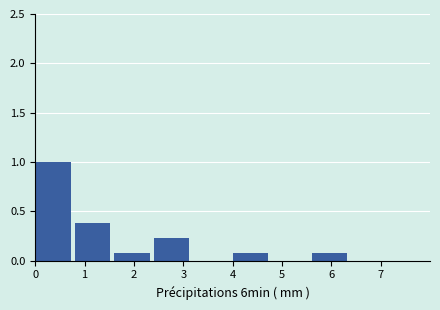

Reading left to right, transcribe this chart: for each bar, give the range it covers on the x-axis and its height. The values are not printed on the chart, so give them approximately, as read against the axis.

0.0 to 0.8: 1.00
0.8 to 1.6: 0.40
1.6 to 2.4: 0.10
2.4 to 3.2: 0.25
3.2 to 4.0: 0
4.0 to 4.8: 0.10
4.8 to 5.6: 0
5.6 to 6.4: 0.10
6.4 to 7.2: 0
7.2 to 8.0: 0